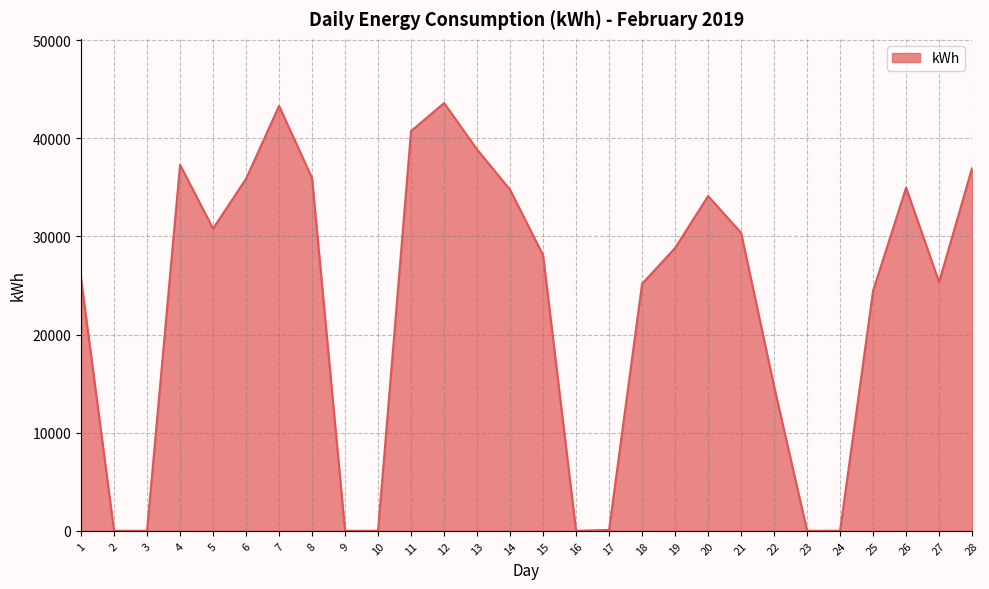

What is the change in value from 6 to 14?

-1117.1